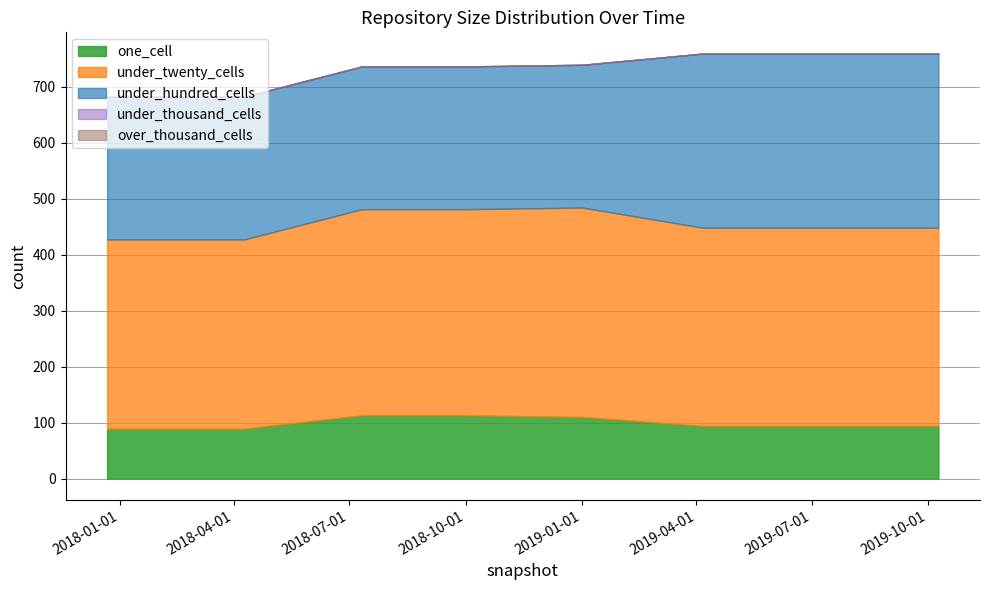

The value of one_cell at 2018-07-11 is 148. True or false?

False